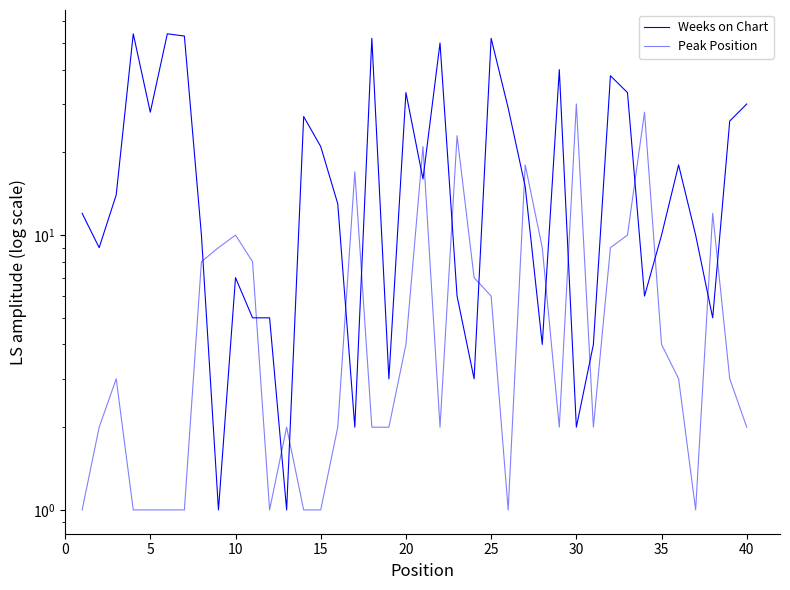

True or false: Weeks on Chart has a value of 46 at 5.

False